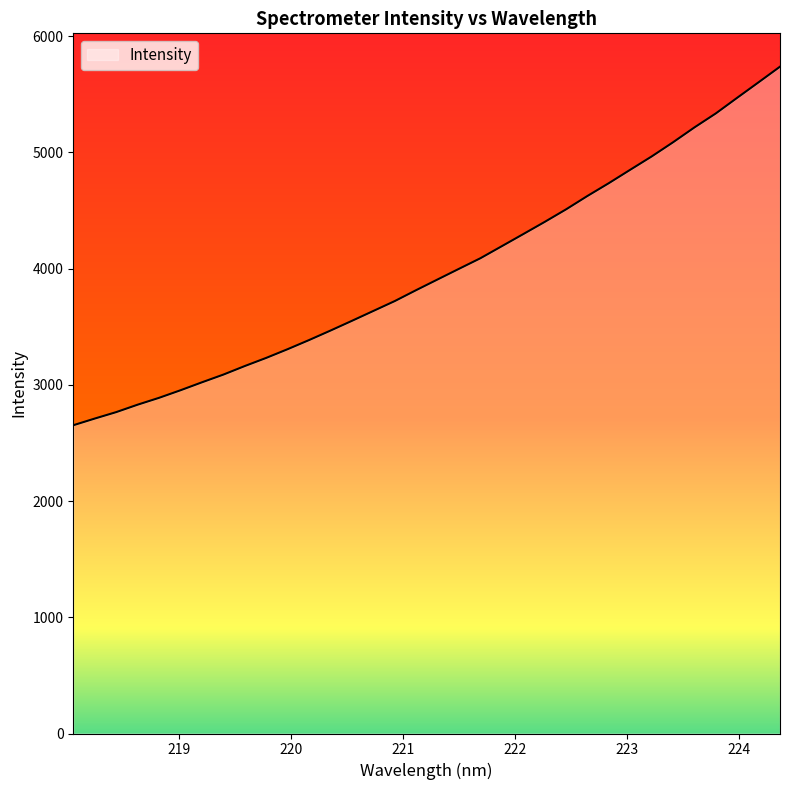

What is the difference between the maximum and minimum values?

3084.7